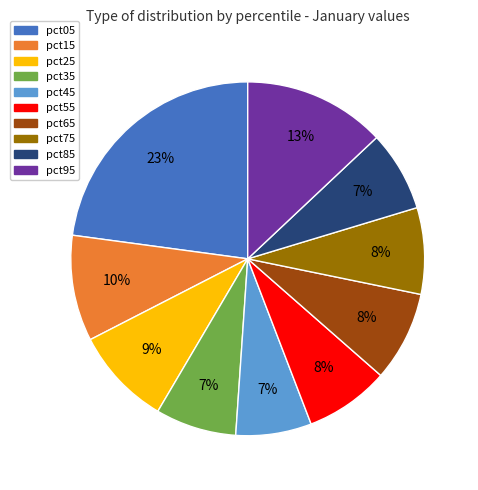

How many segments does this pie chart have?

10